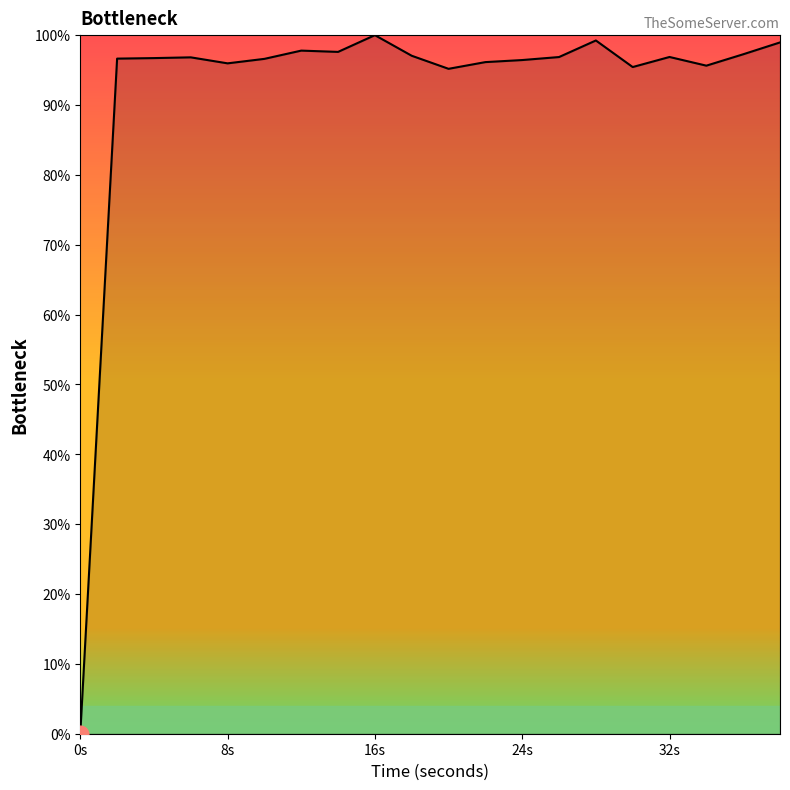

What is the greatest value displayed?

100.0